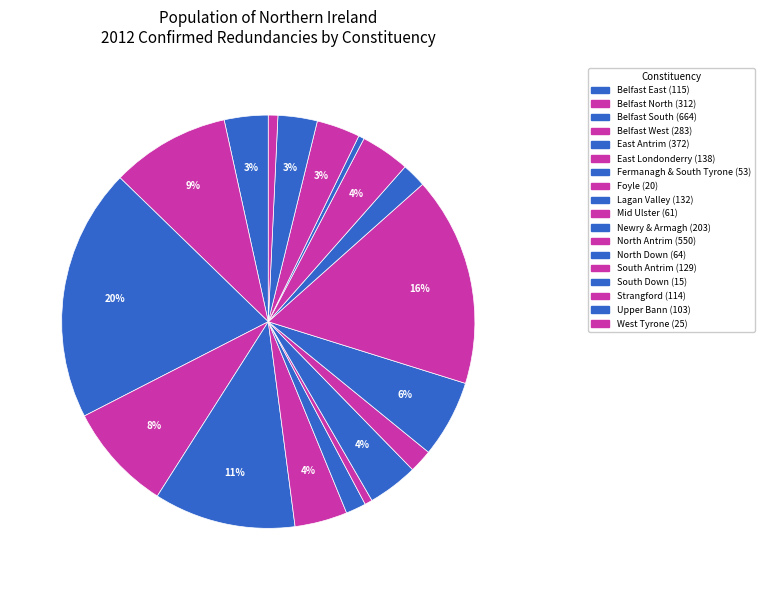

How many segments does this pie chart have?

18